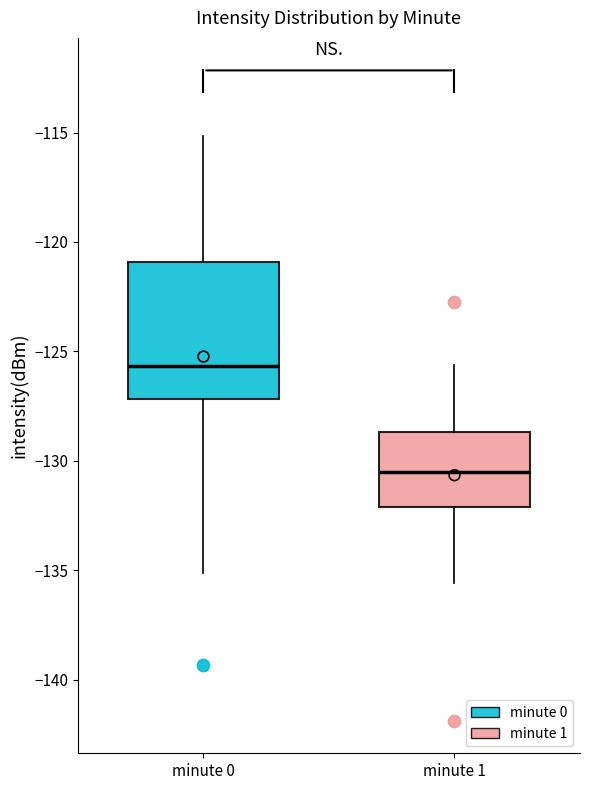

Which box is the tallest, from its lower edge to its upper edge?

minute 0